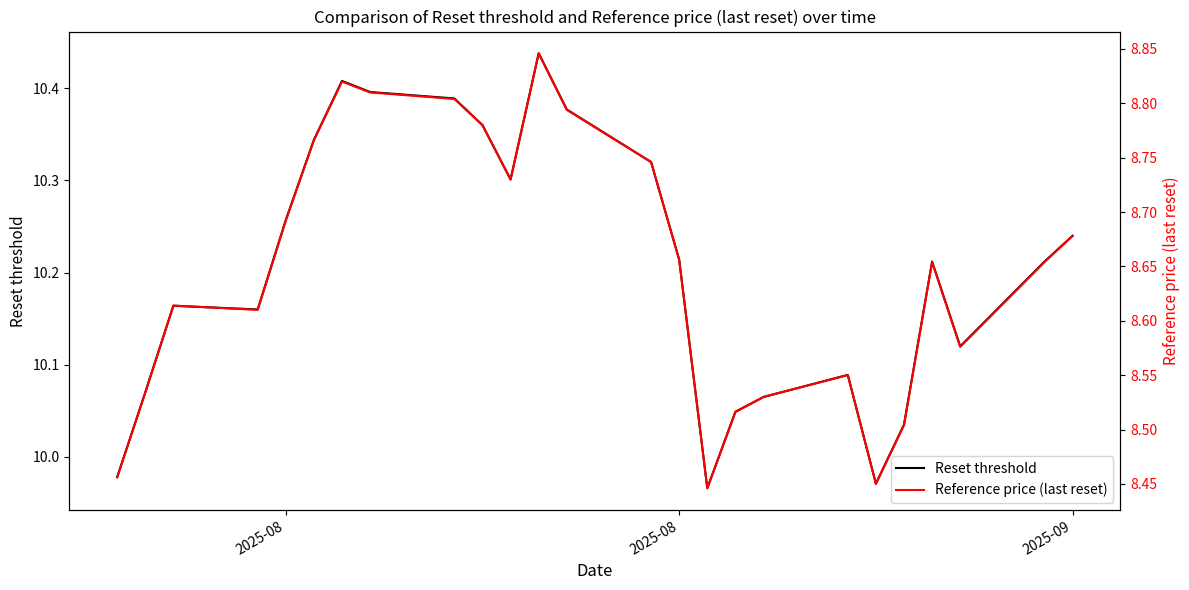

What are all the series names shown in the legend?

Reset threshold, Reference price (last reset)